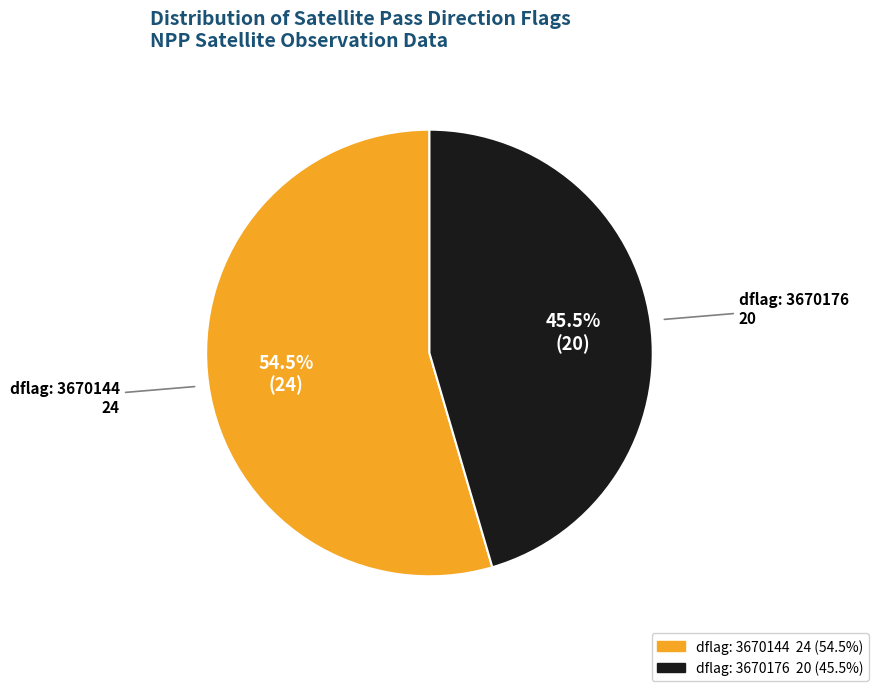

Does any single category account for the majority?

Yes